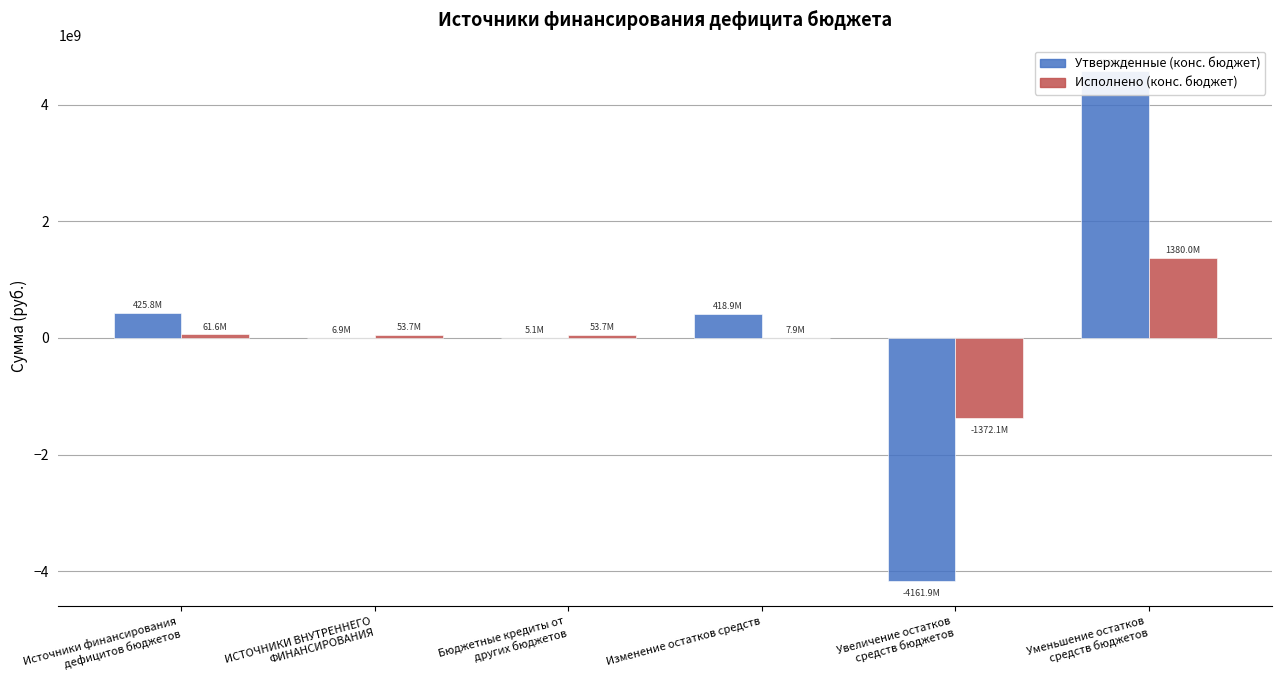

The Исполнено (конс. бюджет) series shows 53714121.3 at Бюджетные кредиты от
других бюджетов. True or false?

True